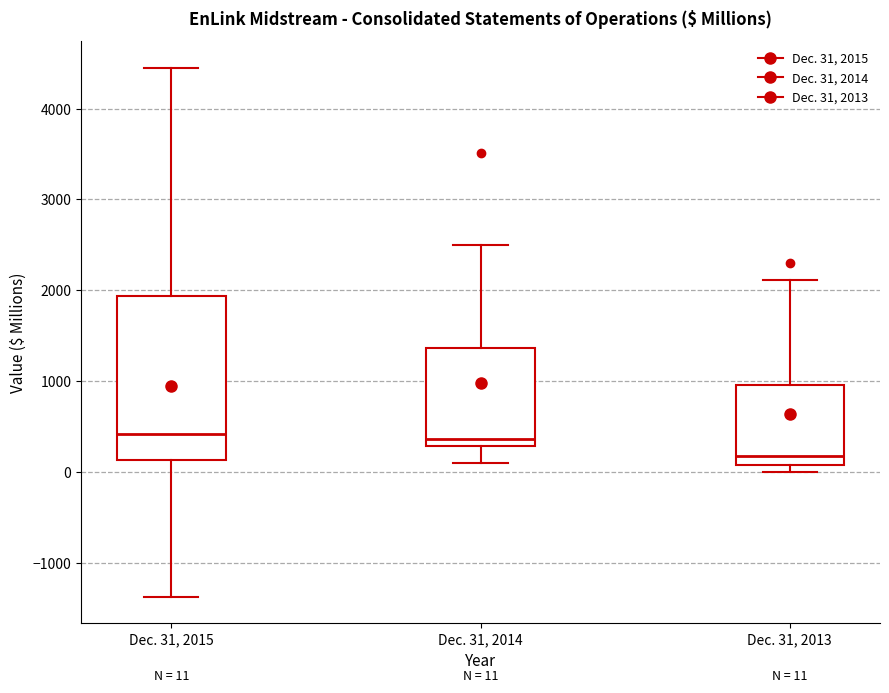

Comparing the boxes themselves (not the whiskers), which one is the tallest?

Dec. 31, 2015